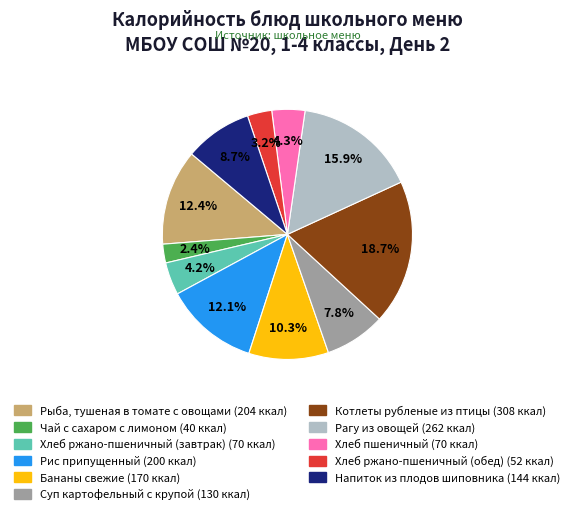

To the nearest percent, what is the difference between the Хлеб пшеничный and Хлеб ржано-пшеничный (обед) slice percentages?

1%